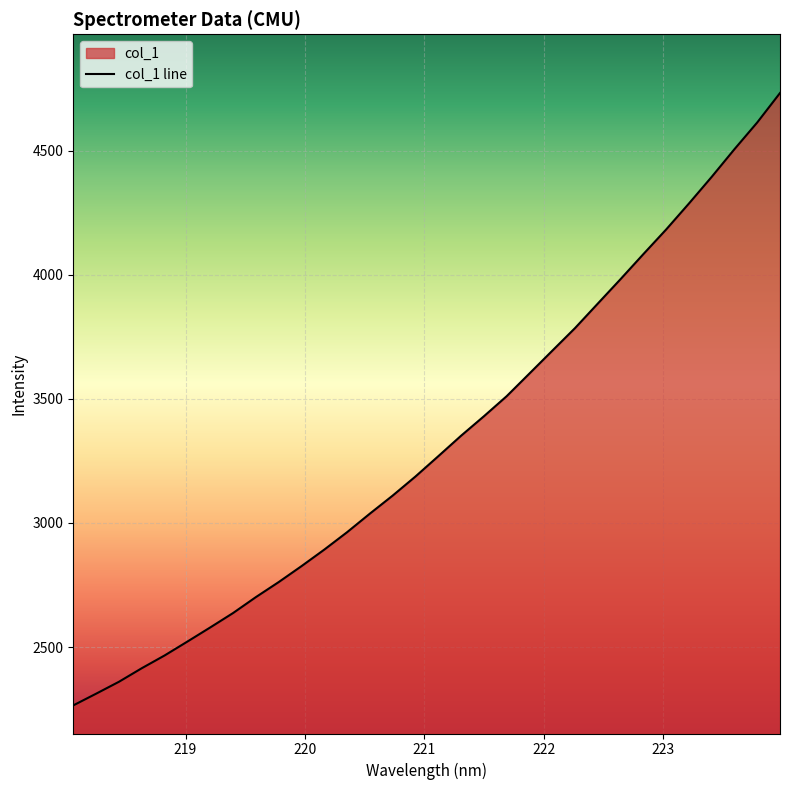

What is the difference between the maximum and minimum values?

2466.7